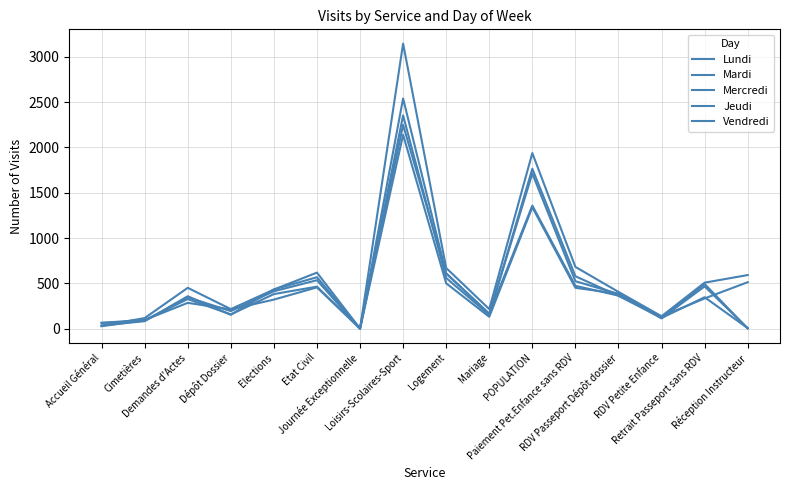

How many intersections are there between Jeudi and Mercredi?

5